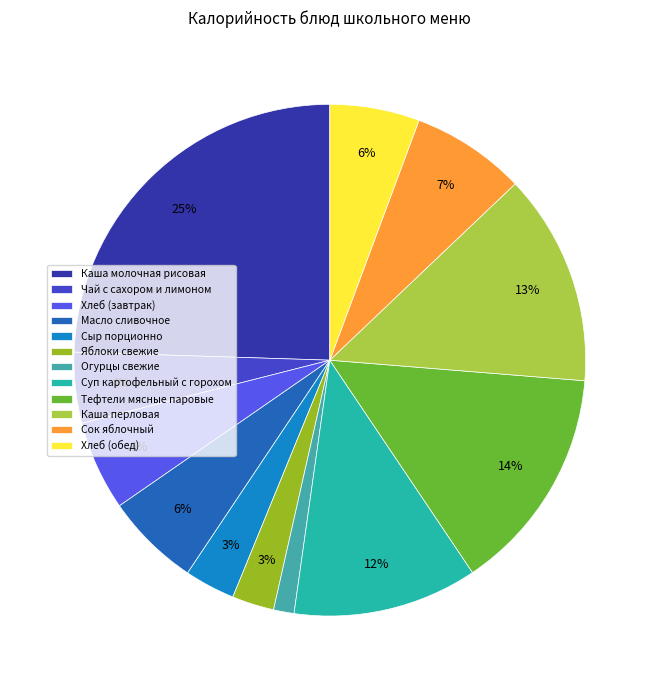

Rank the categories by value from lowest to highest.

Огурцы свежие, Яблоки свежие, Сыр порционно, Чай с сахором и лимоном, Хлеб (завтрак), Хлеб (обед), Масло сливочное, Сок яблочный, Суп картофельный с горохом, Каша перловая, Тефтели мясные паровые, Каша молочная рисовая